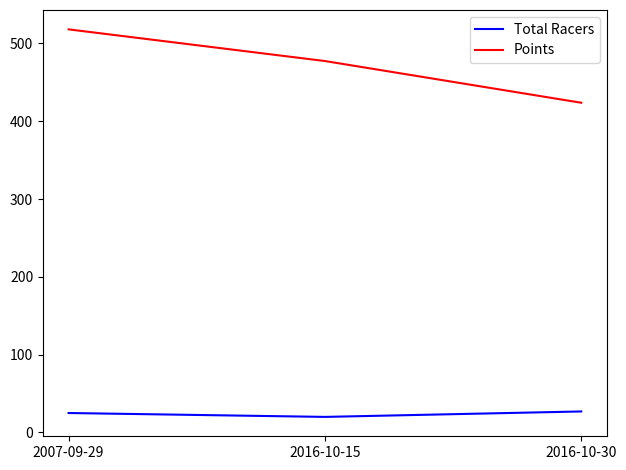

Which label corresponds to the smallest value in the chart?

2016-10-15